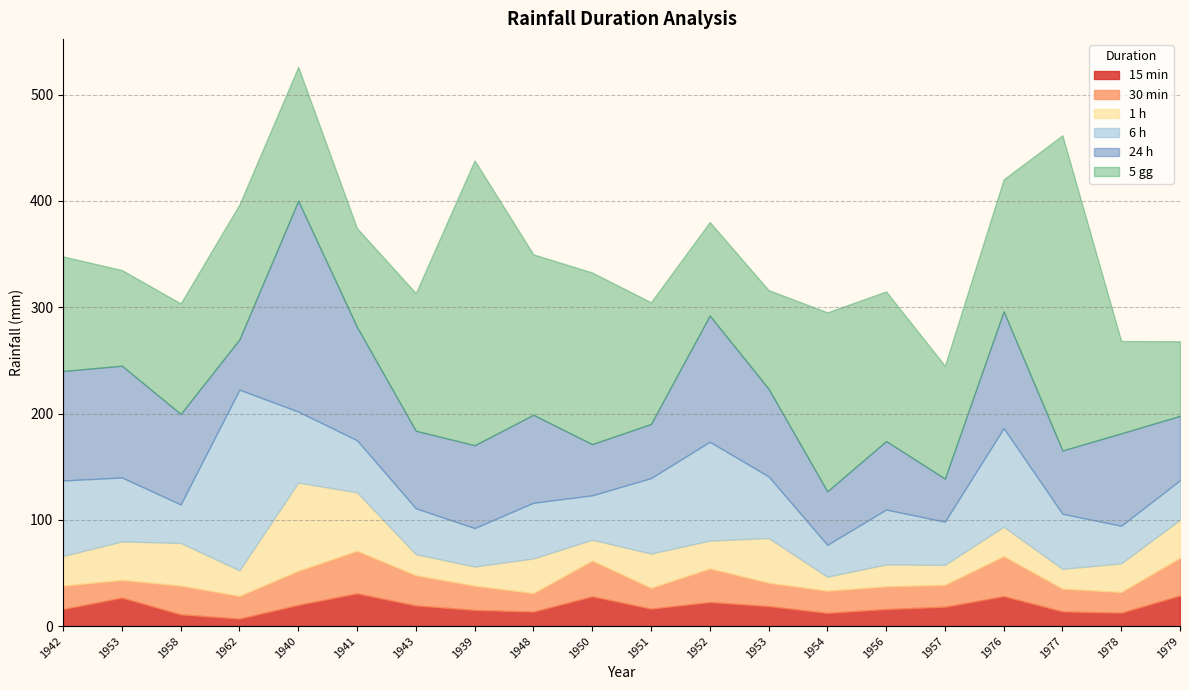

The value of 15 min at 1940 is 29.8. True or false?

False